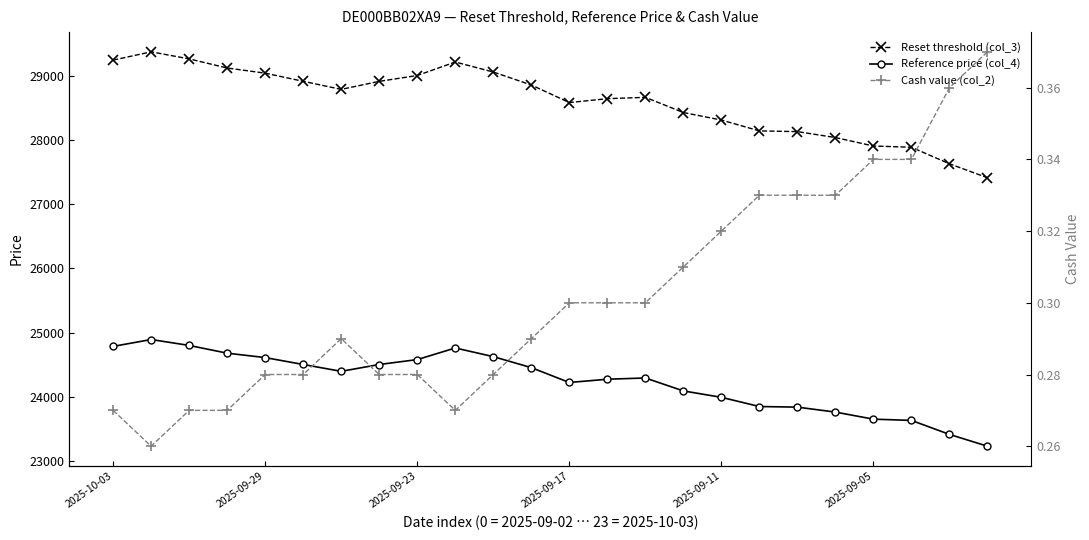

List the series in order of their peak value, lowest first.

Cash value (col_2), Reference price (col_4), Reset threshold (col_3)